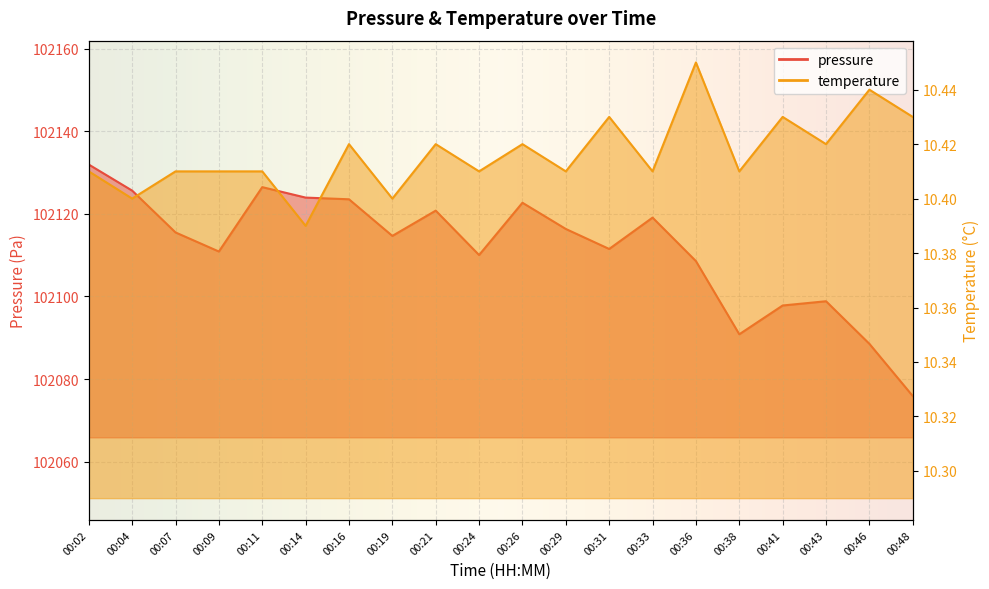

Reading right to left, what are all the values shown in this chart?

pressure: 00:48=102075.9	00:46=102088.5	00:43=102098.8	00:41=102097.8	00:38=102090.8	00:36=102108.6	00:33=102119.1	00:31=102111.5	00:29=102116.3	00:26=102122.7	00:24=102110.0	00:21=102120.8	00:19=102114.7	00:16=102123.5	00:14=102123.9	00:11=102126.5	00:09=102110.9	00:07=102115.5	00:04=102125.6	00:02=102131.9
temperature: 00:48=10.4	00:46=10.4	00:43=10.4	00:41=10.4	00:38=10.4	00:36=10.4	00:33=10.4	00:31=10.4	00:29=10.4	00:26=10.4	00:24=10.4	00:21=10.4	00:19=10.4	00:16=10.4	00:14=10.4	00:11=10.4	00:09=10.4	00:07=10.4	00:04=10.4	00:02=10.4